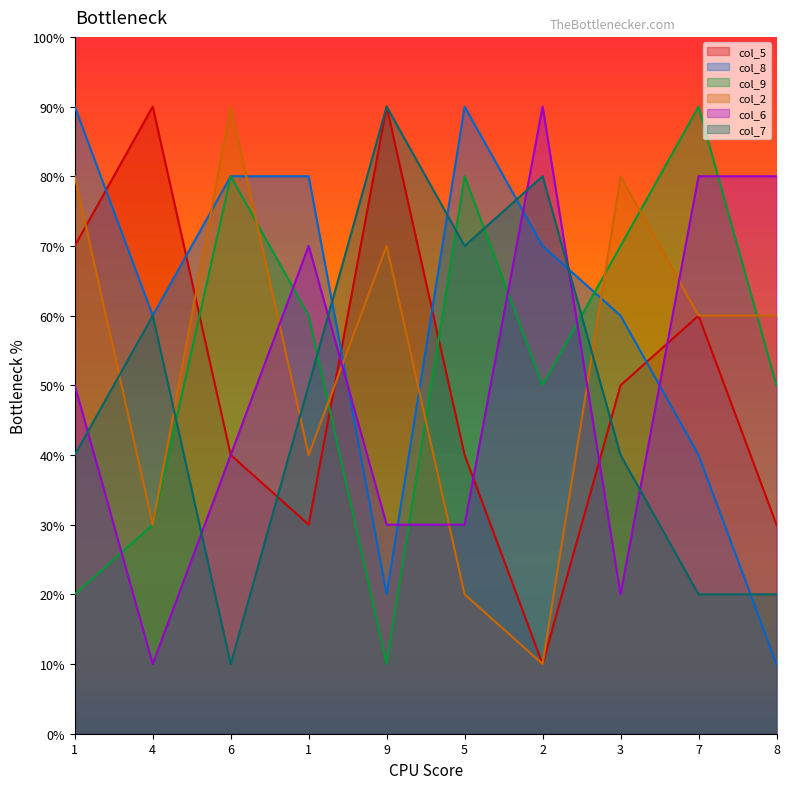

True or false: col_8 has a value of 8 at 6.

True